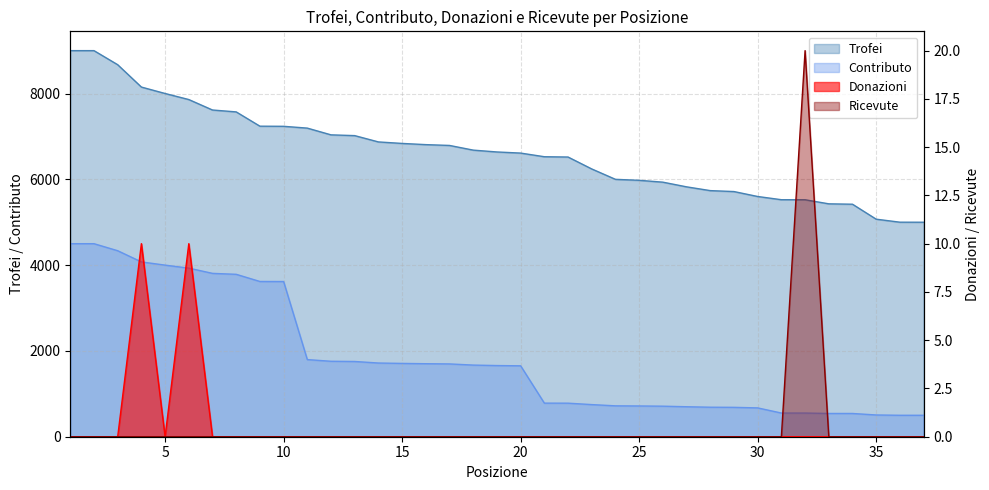

True or false: Ricevute and Contributo cross at least once.

False